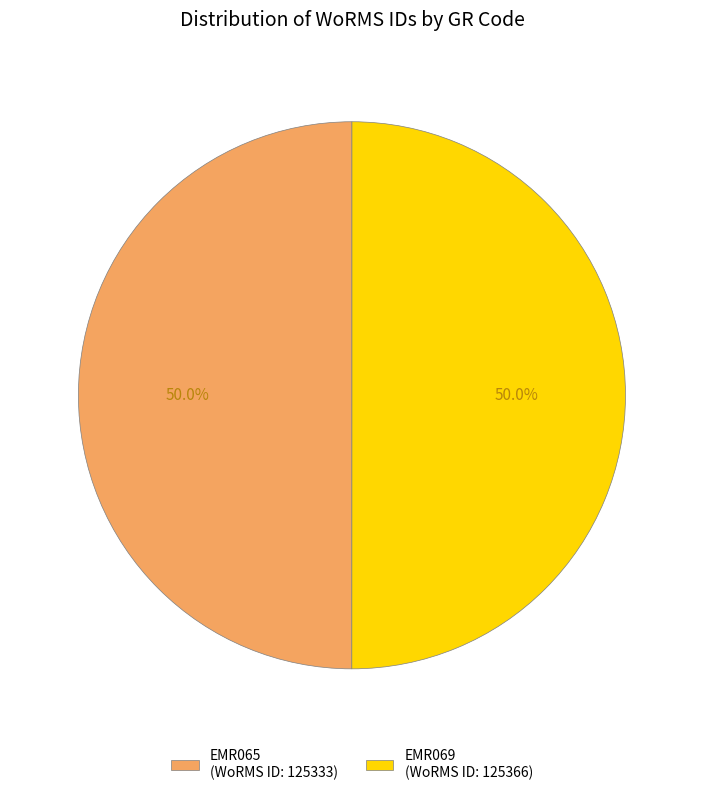

Combined, do EMR065 (WoRMS ID: 125333) and EMR069 (WoRMS ID: 125366) account for over 50%?

Yes